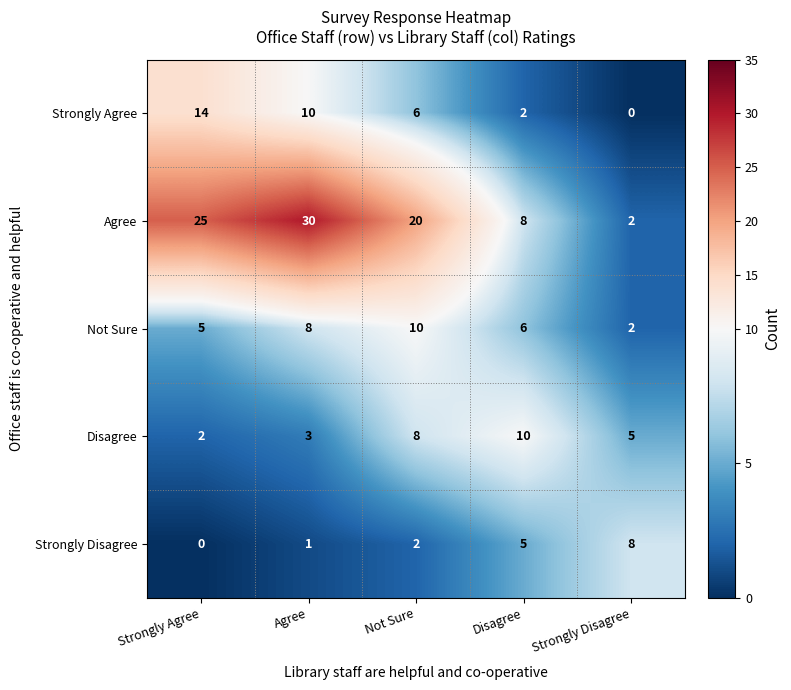

Rank the categories by Strongly Agree value from highest to lowest.

Strongly Agree, Agree, Not Sure, Disagree, Strongly Disagree